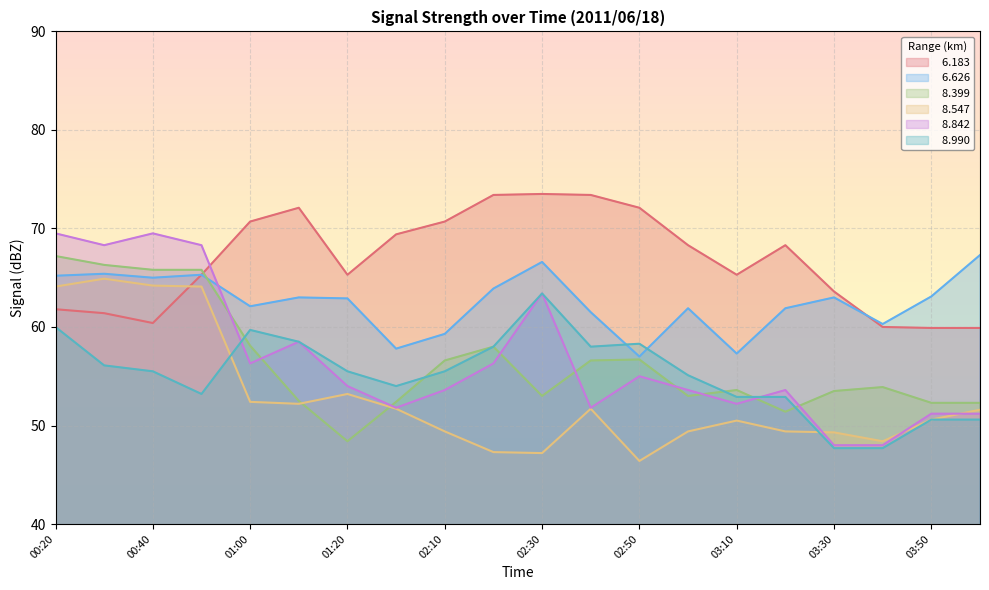

What are all the series names shown in the legend?

  6.183,   6.626,   8.399,   8.547,   8.842,   8.990